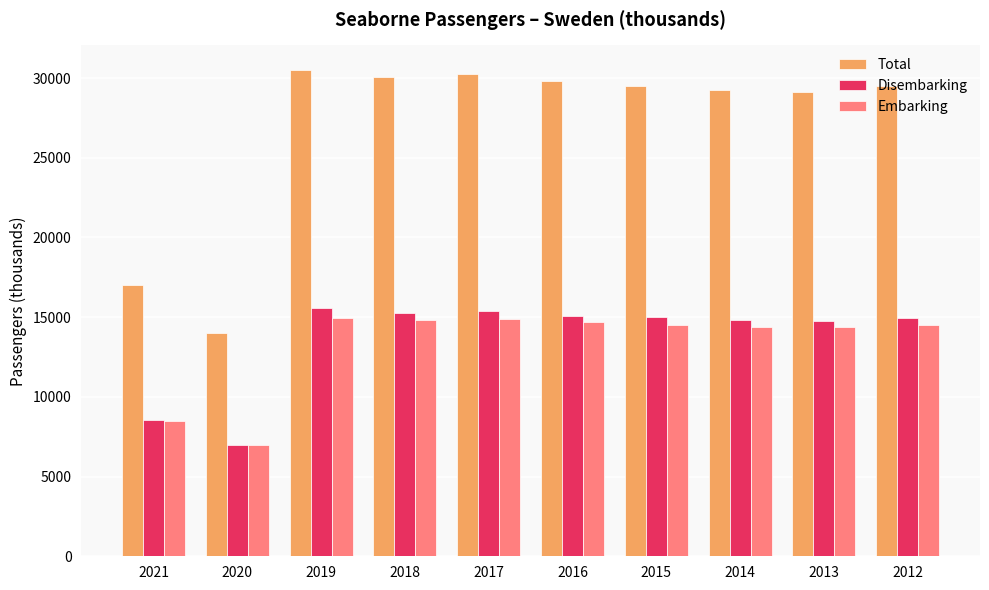

Is the value of Total at 2017 greater than the value of Embarking at 2015?

Yes